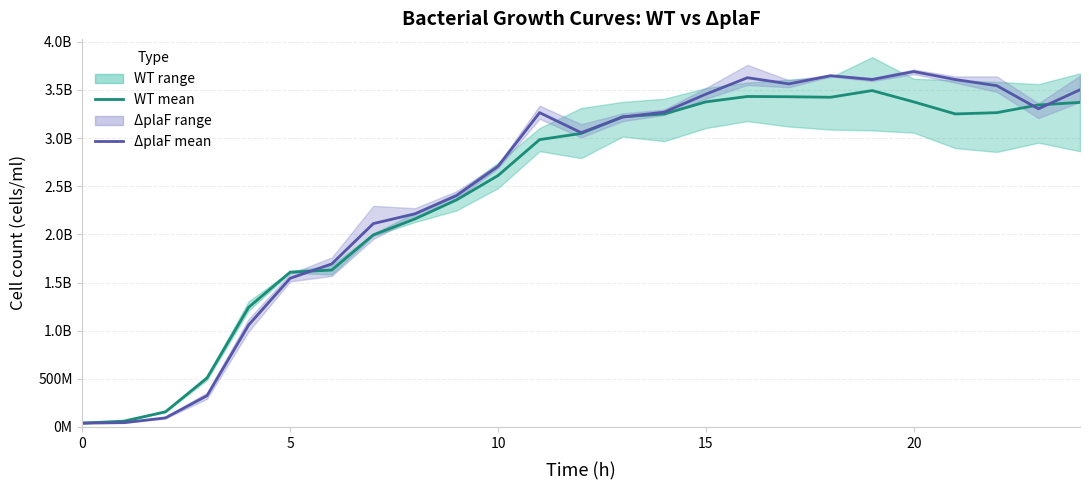

How many interior local valleys does the WT mean series have?

2